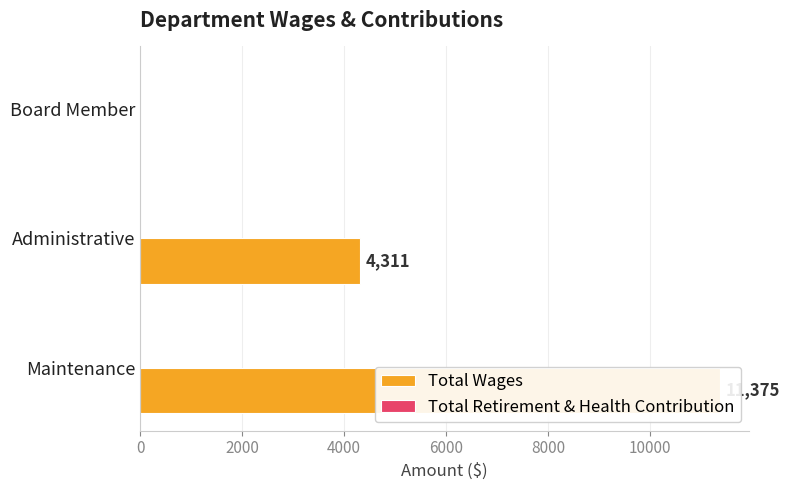

What is the difference between the highest and lowest values at 2000?

4310.6